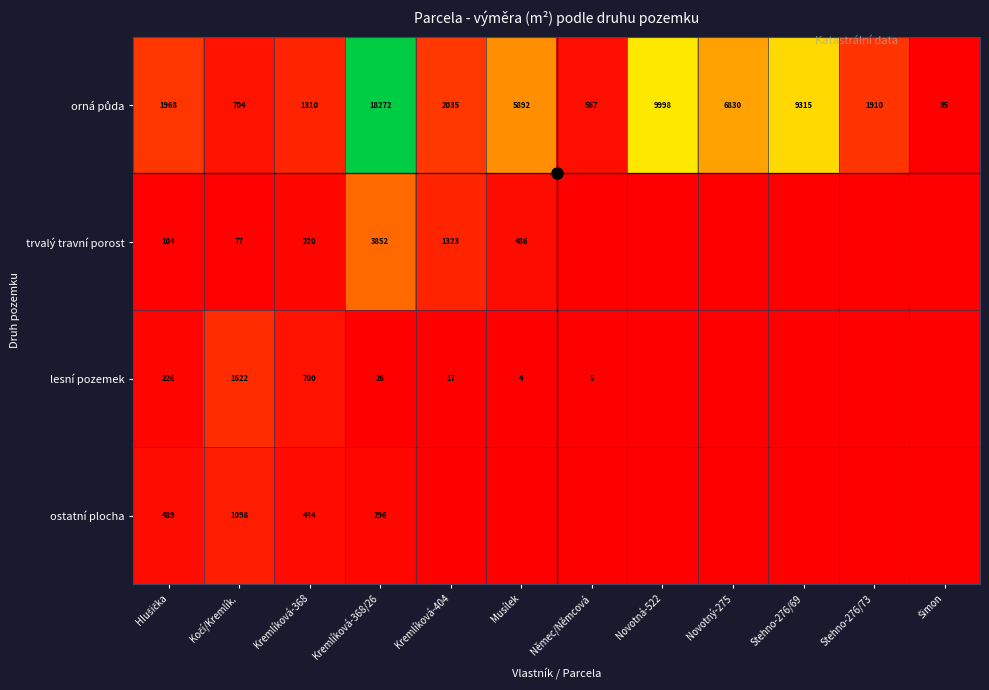

What is the difference between the maximum and minimum values in the orná půda series?

18237